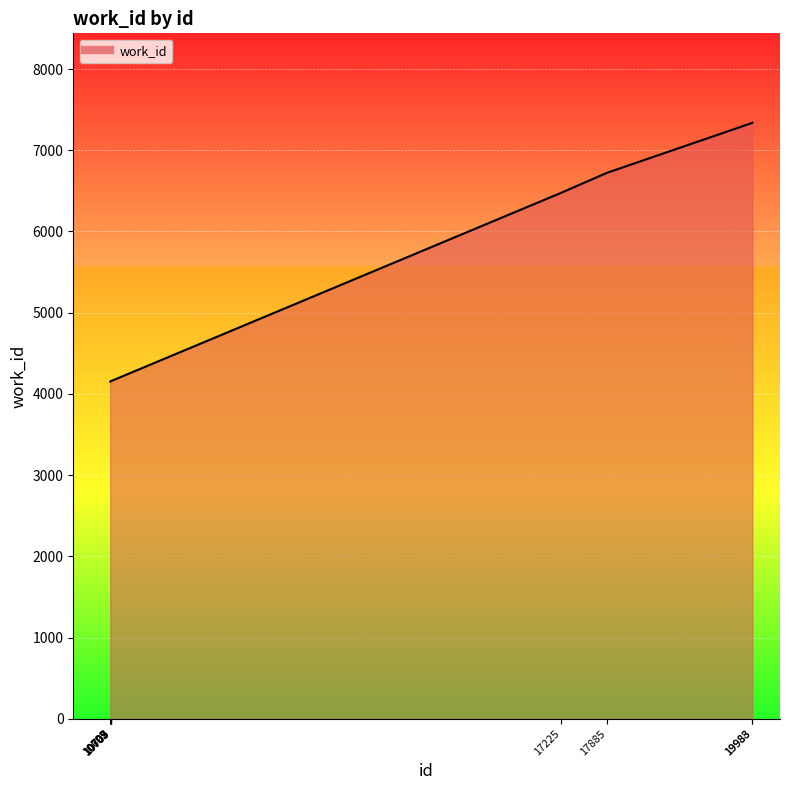

Reading left to right, transcribe all the data shown in this chart.

4152	4157	4157	4157	4157	4159	6478	6723	7336	7339